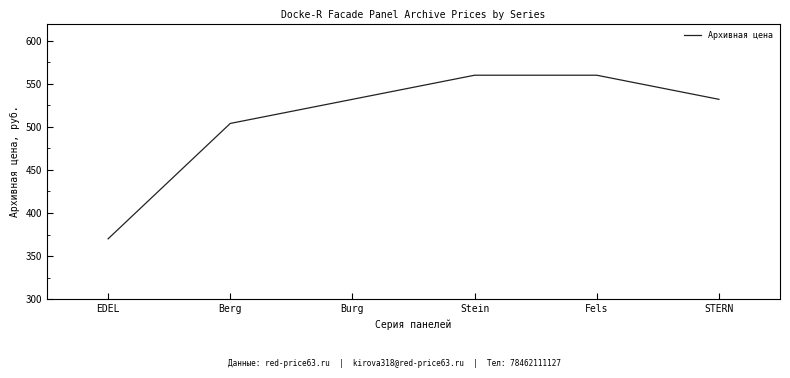

Reading left to right, list all the values displayed in this chart.

EDEL=370	Berg=504	Burg=532	Stein=560	Fels=560	STERN=532